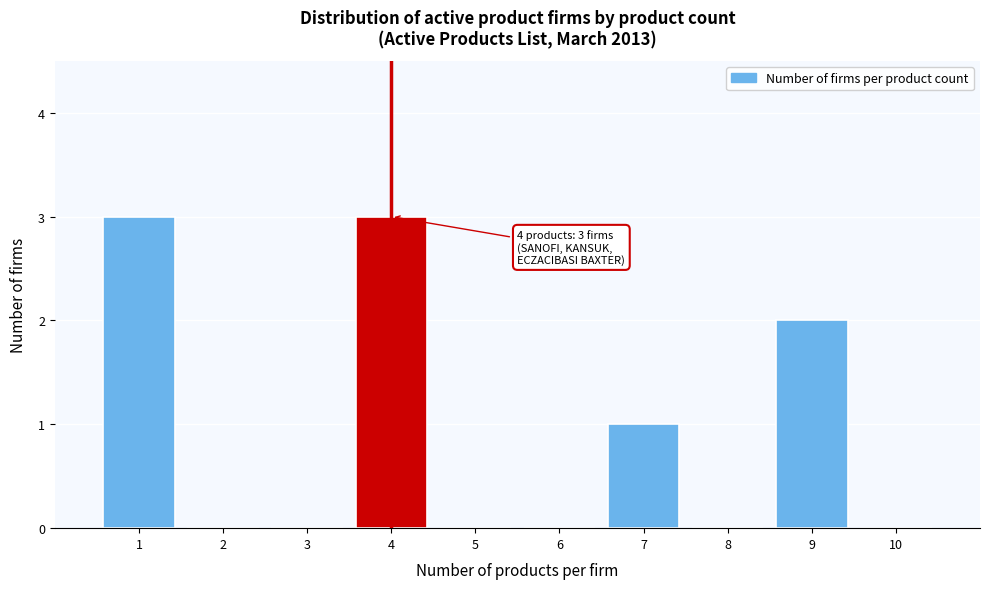

Reading right to left, extract all data points from this chart.

10=0	9=2	8=0	7=1	6=0	5=0	4=3	3=0	2=0	1=3